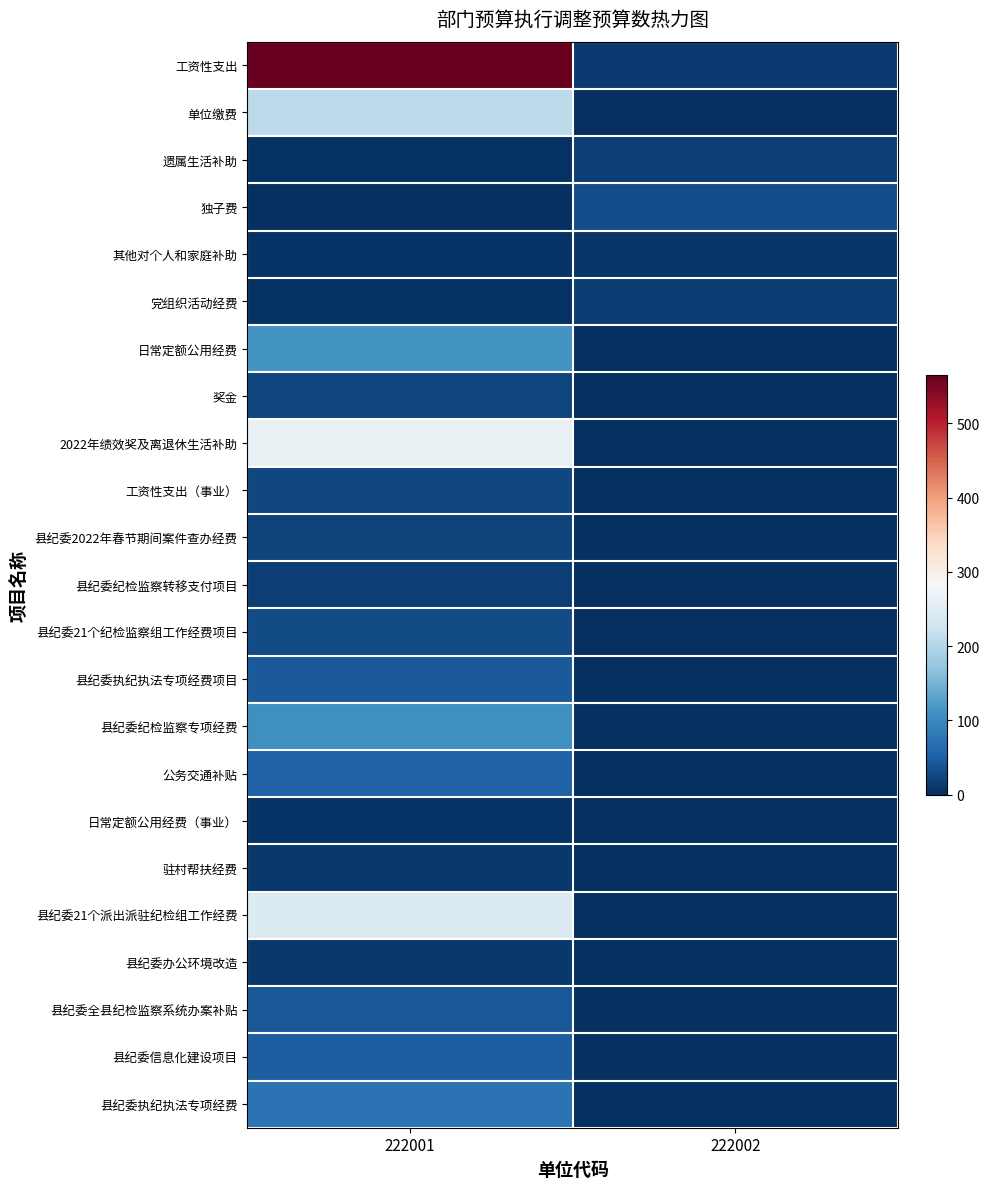

Which has a higher value, 222002 or 222001?

222001